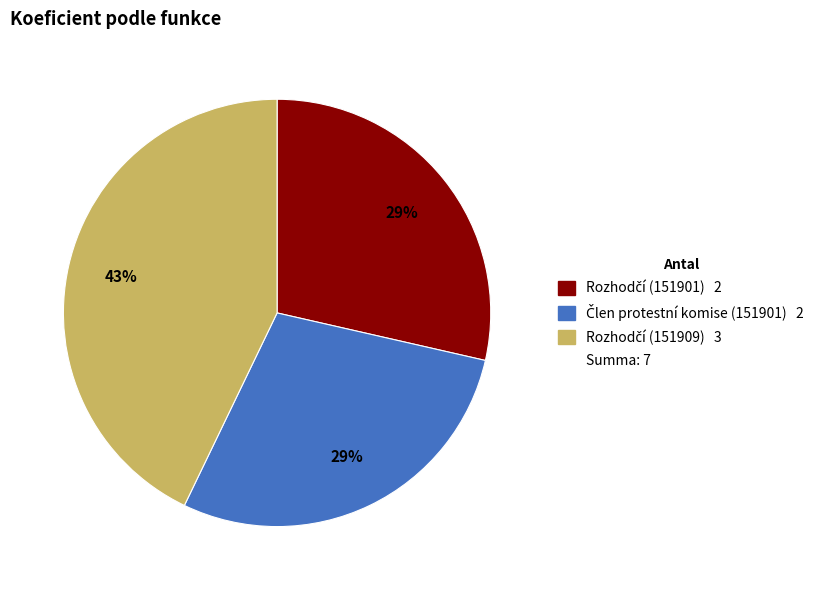

Does any single category account for the majority?

No